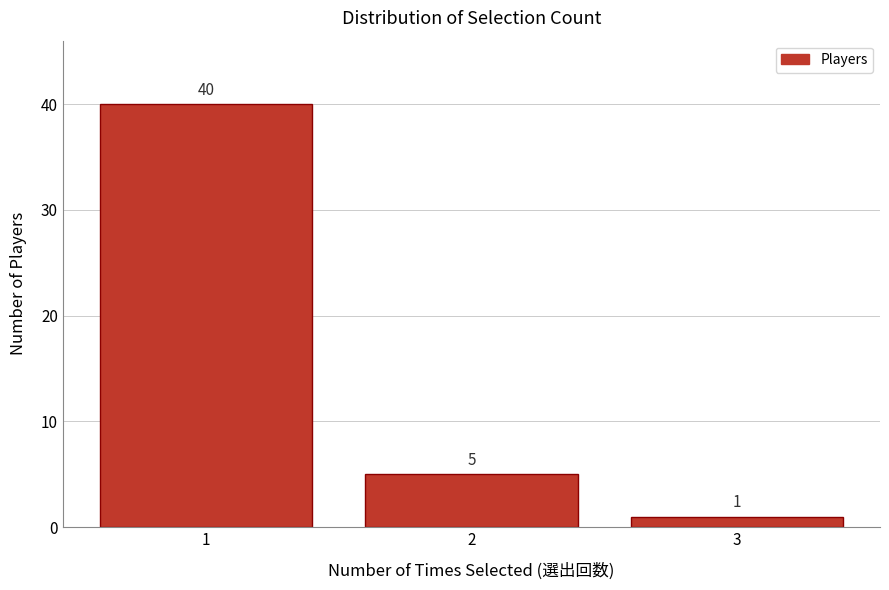

Reading right to left, list all the values displayed in this chart.

1	5	40